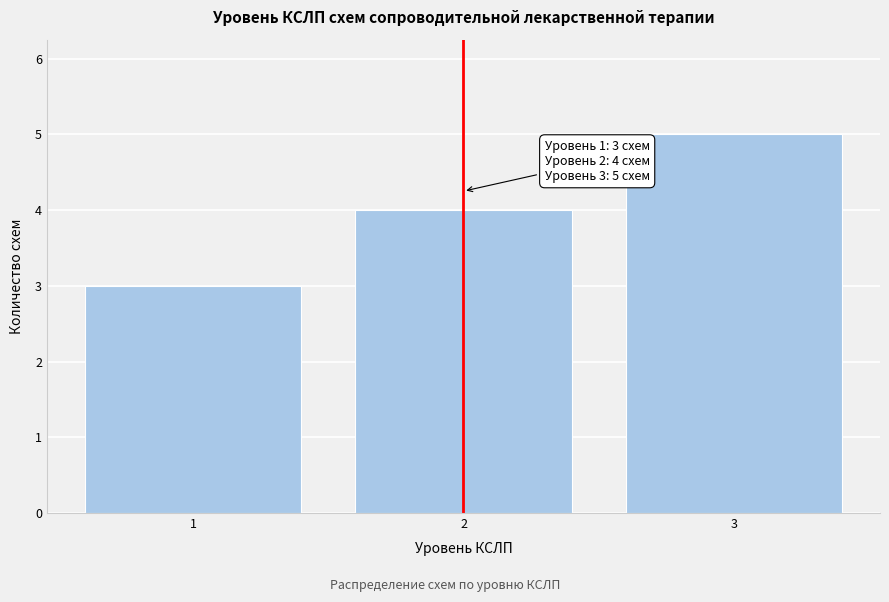

Reading left to right, extract all data points from this chart.

3	4	5